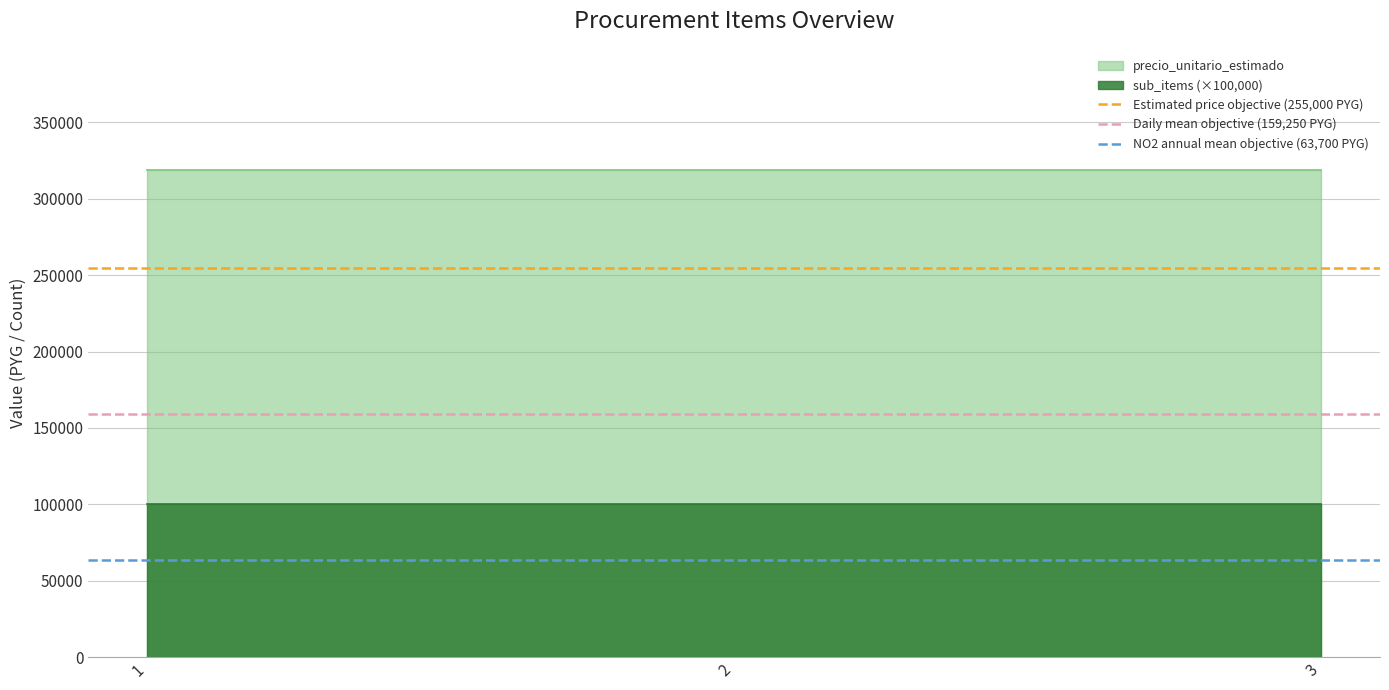

What is the average value of the precio_unitario_estimado series?

318500